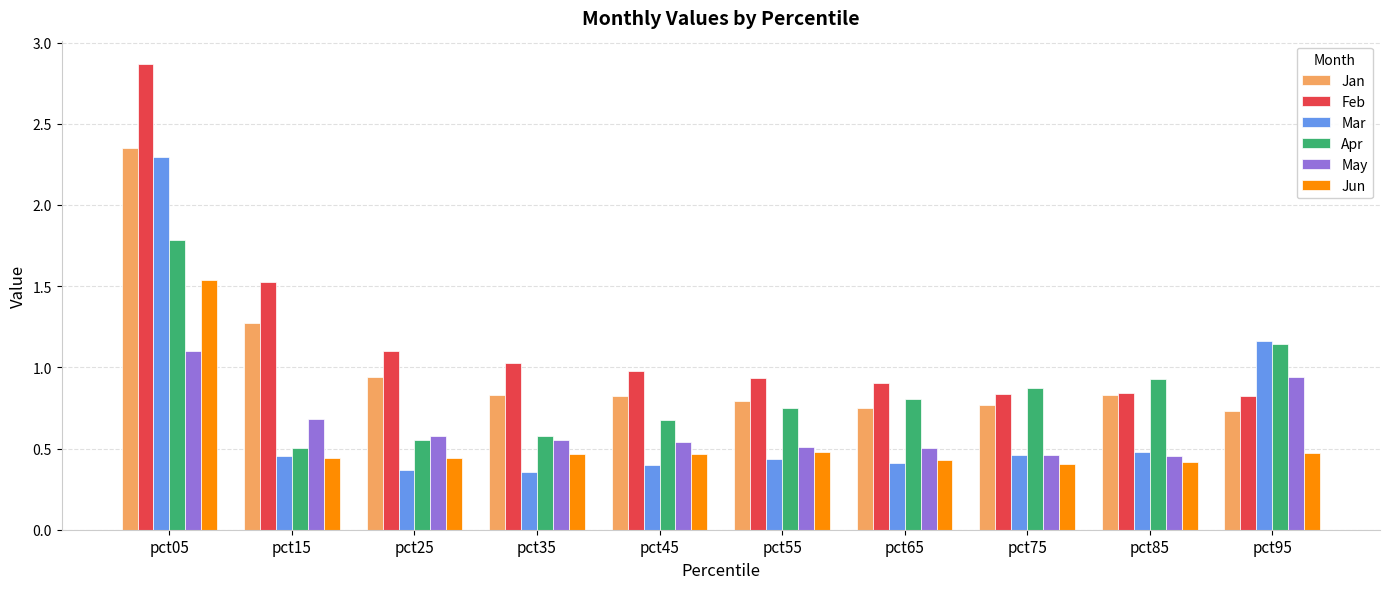

How many groups of bars are there?

10